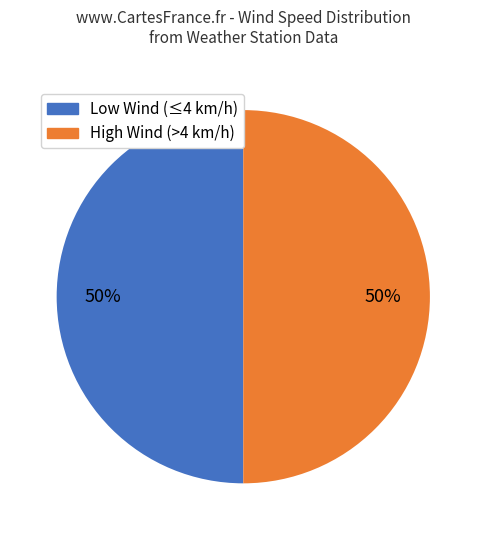

To the nearest percent, what is the average slice percentage?

50%